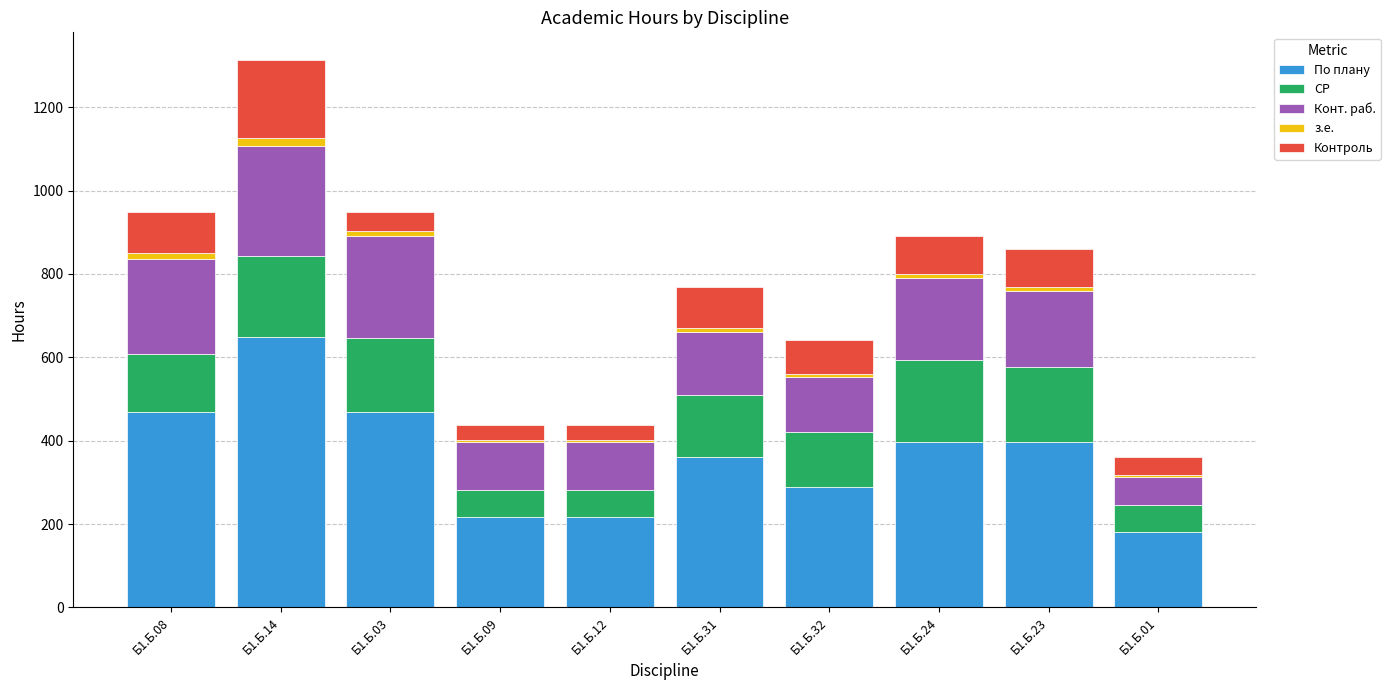

How many bars are there in total?

10